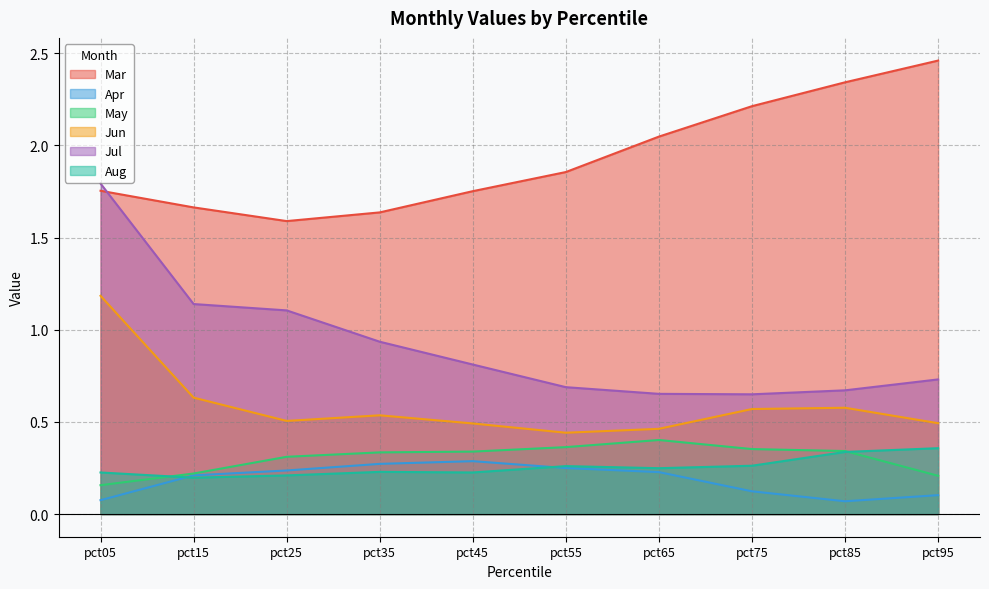

True or false: Jul and May cross at least once.

False